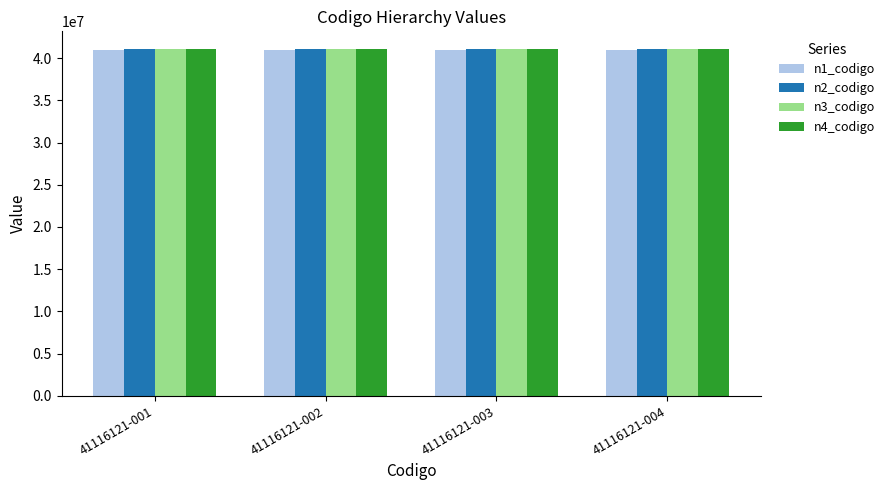

Reading left to right, transcribe all the data shown in this chart.

n1_codigo: 41116121-001=41000000	41116121-002=41000000	41116121-003=41000000	41116121-004=41000000
n2_codigo: 41116121-001=41110000	41116121-002=41110000	41116121-003=41110000	41116121-004=41110000
n3_codigo: 41116121-001=41116100	41116121-002=41116100	41116121-003=41116100	41116121-004=41116100
n4_codigo: 41116121-001=41116121	41116121-002=41116121	41116121-003=41116121	41116121-004=41116121